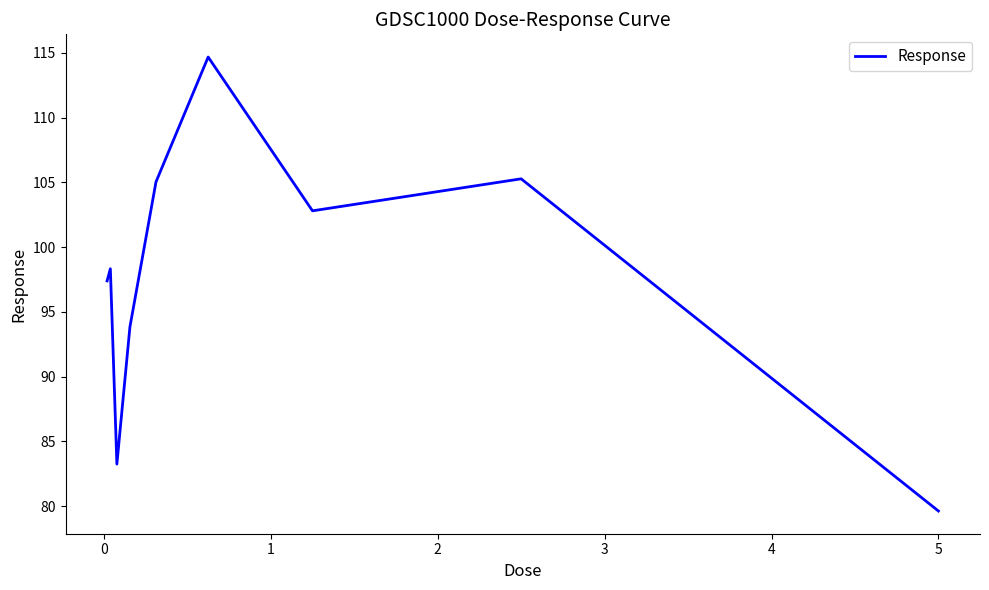

What is the difference between the maximum and minimum values?

35.0